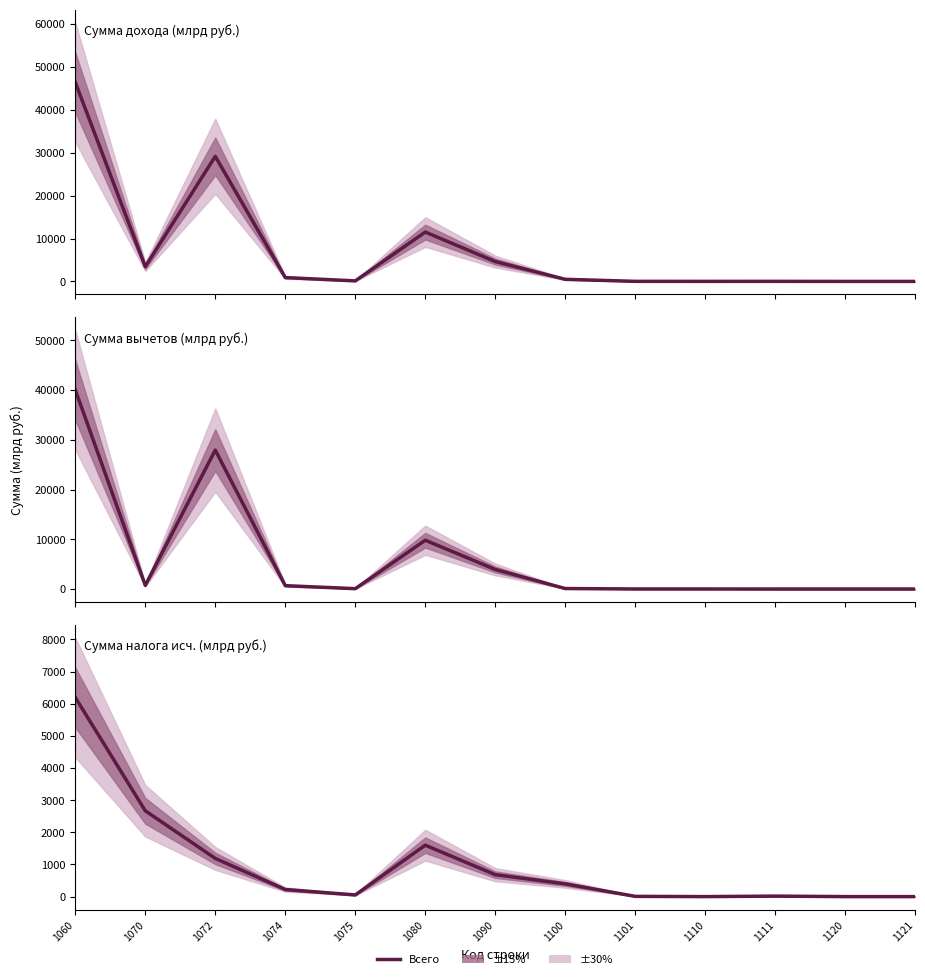

What is the difference between the second highest and minimum values?

2669.0